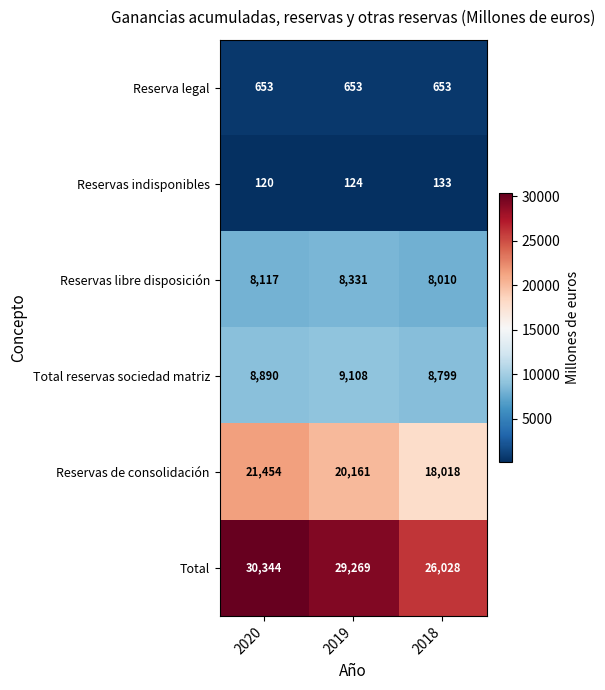

Which label corresponds to the largest value in the chart?

2020